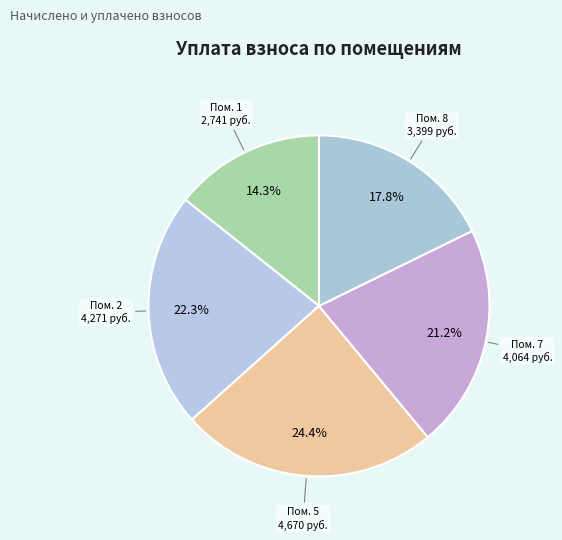

To the nearest percent, what is the average slice percentage?

20%